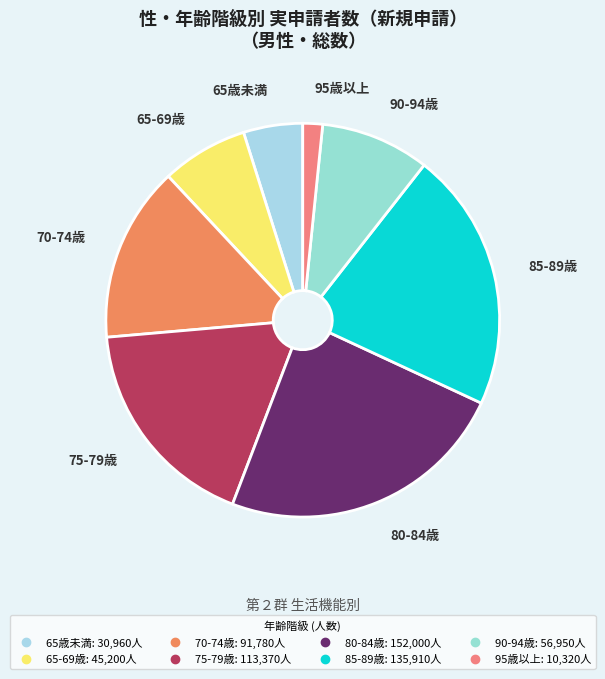

Combined, do 65-69歳 and 90-94歳 account for over 50%?

No